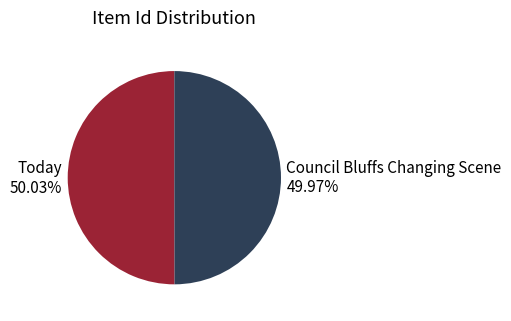

Is there a majority slice in this chart?

Yes